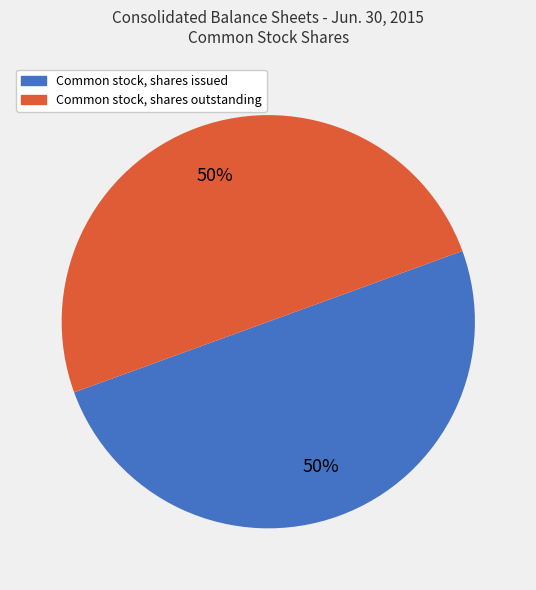

To the nearest percent, what percentage of the pie is Common stock, shares outstanding?

50%